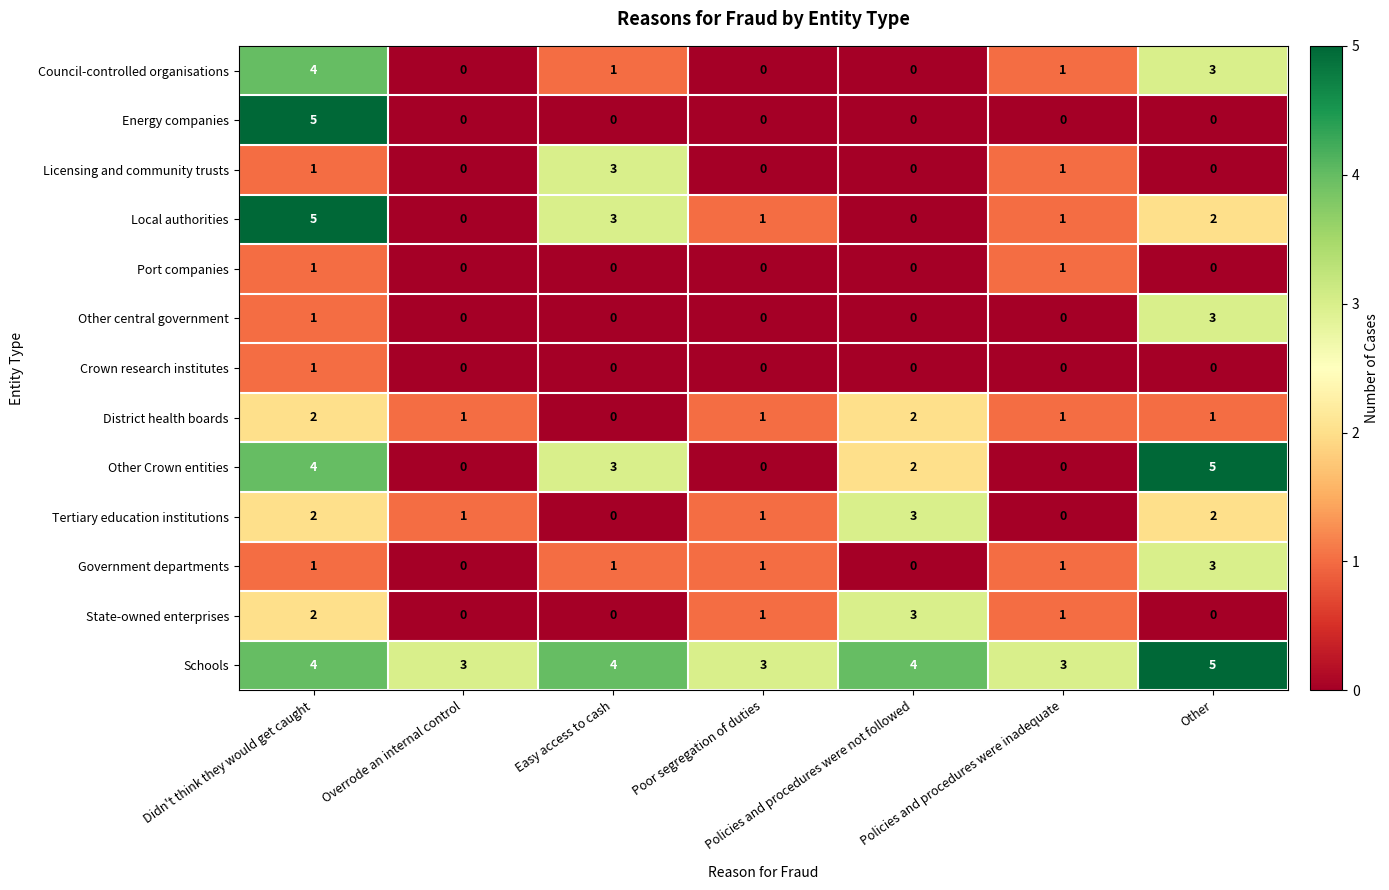

How many values in the Local authorities series are below 1?

2